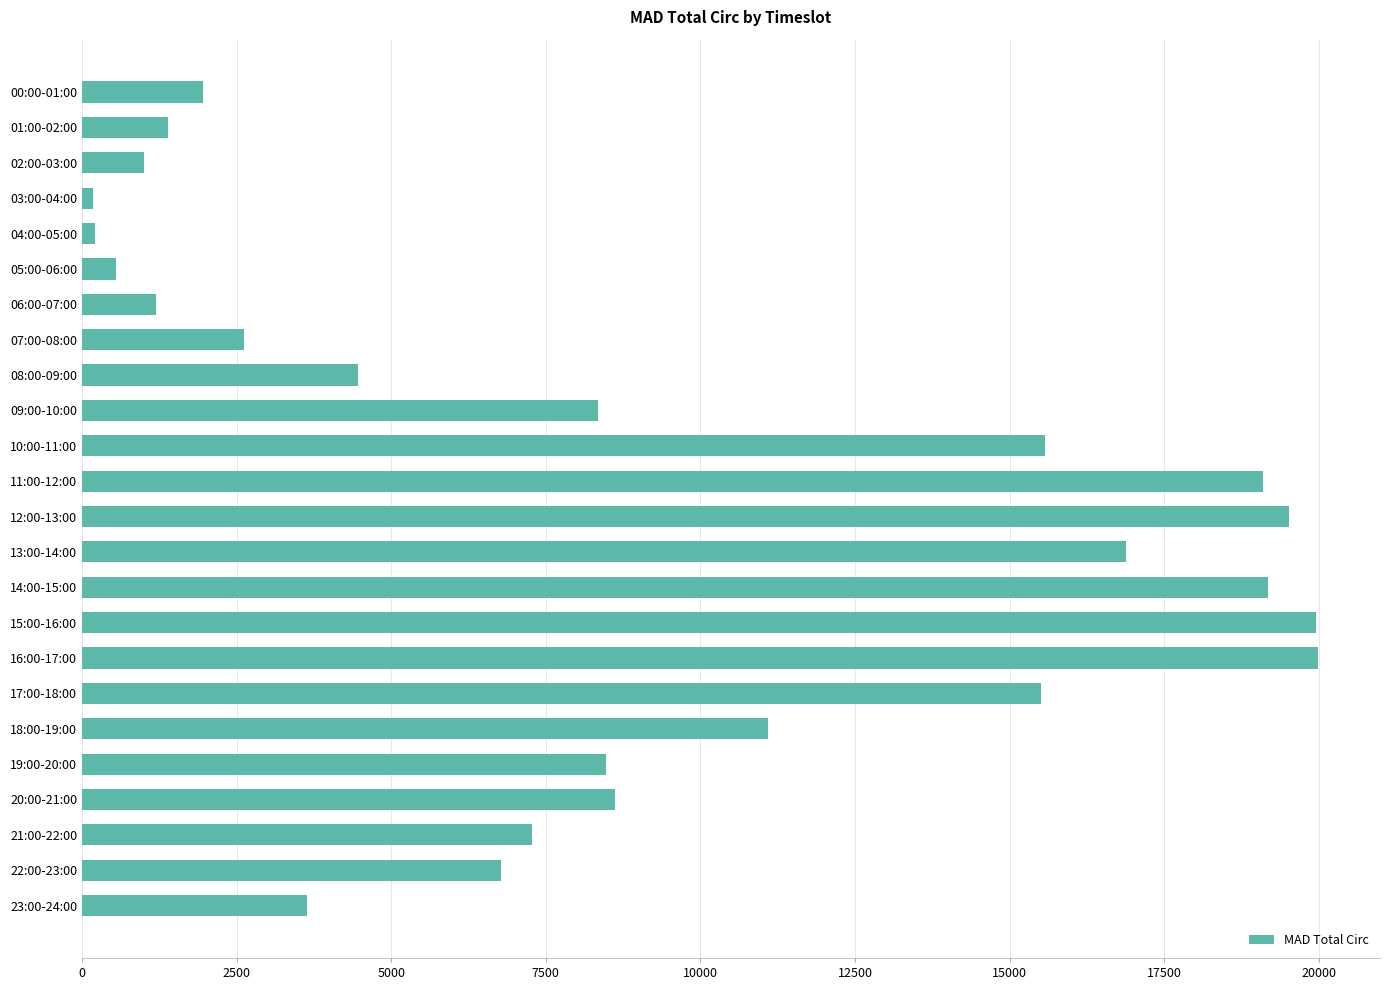

What is the ratio of the value at 07:00-08:00 to the value at 01:00-02:00?

1.9